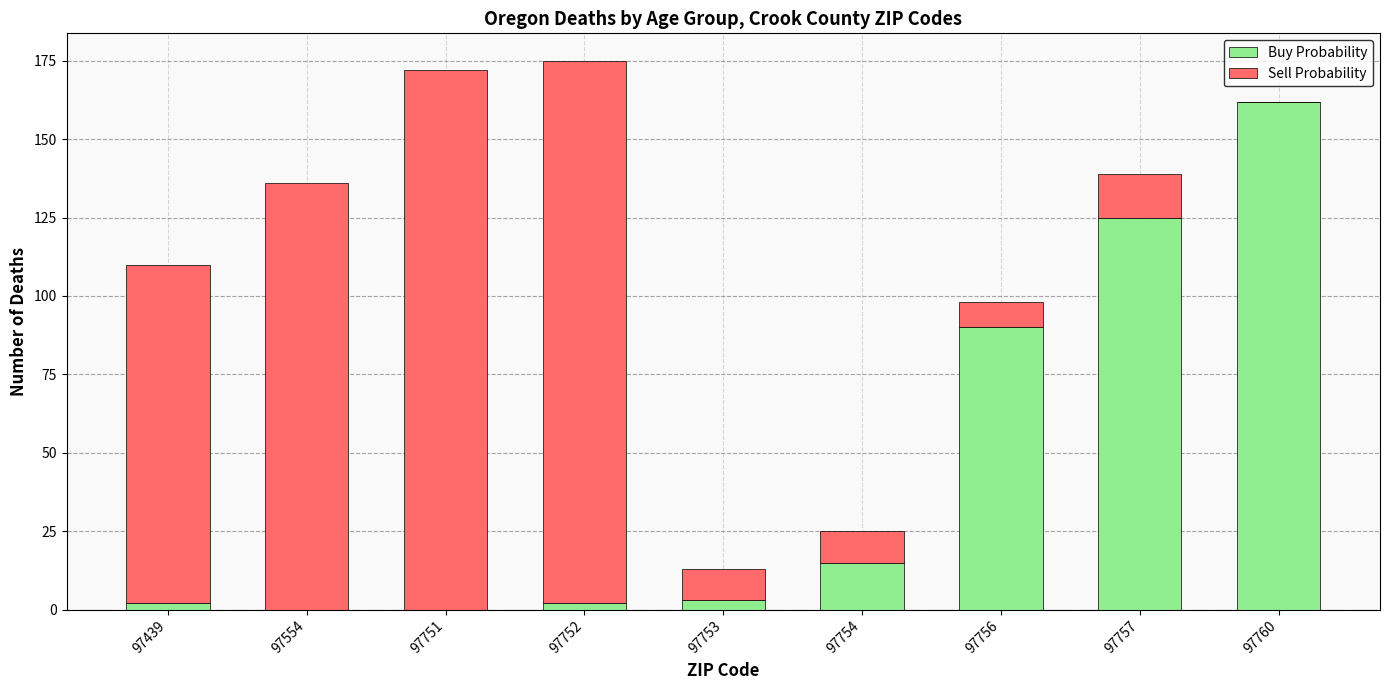

The Buy Probability series shows 125 at 97757. True or false?

True